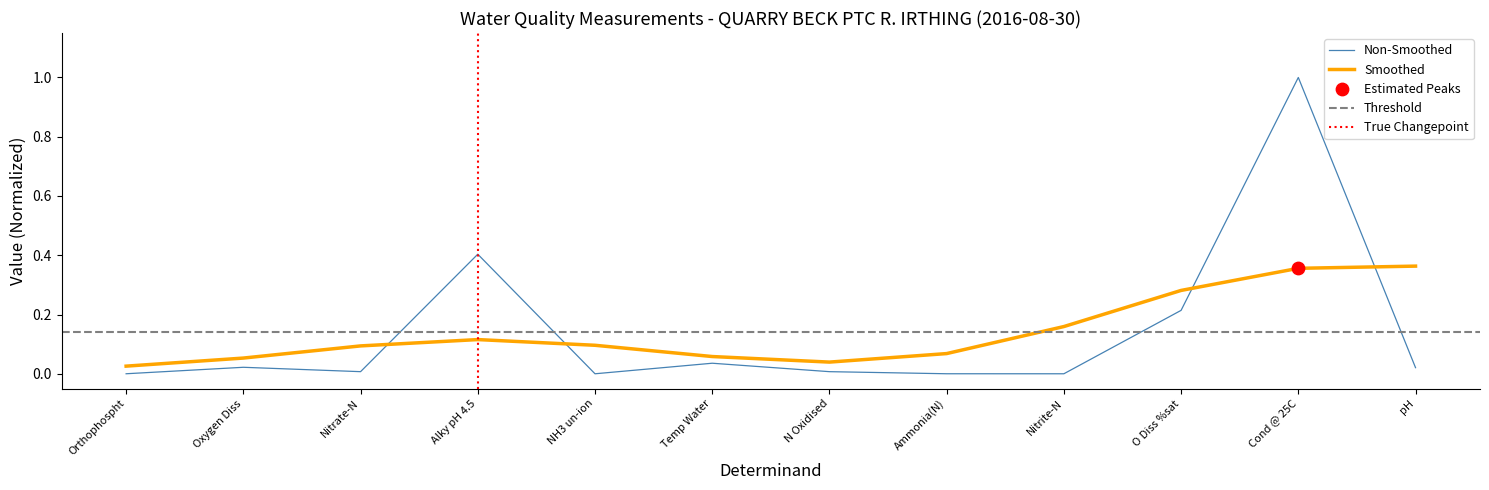

What is the change in value from Nitrate-N to Alky pH 4.5?

+0.4